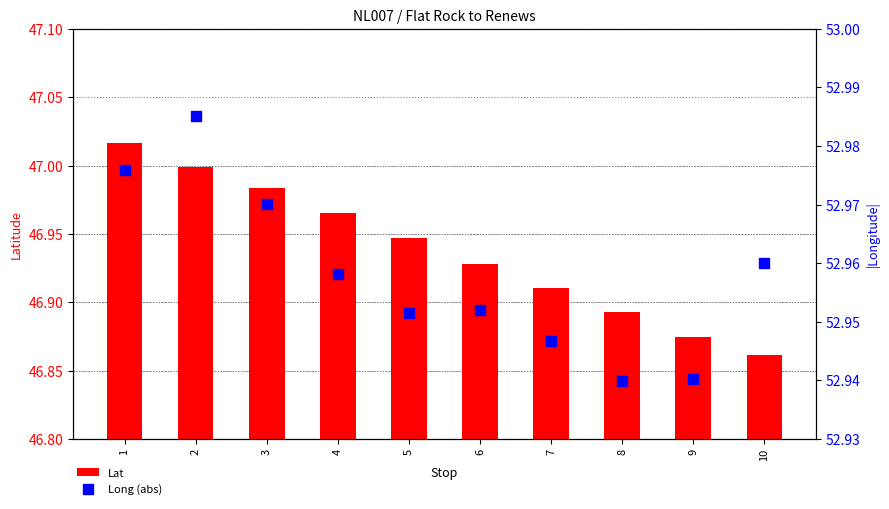

What is the difference between the maximum and minimum values in the Lat series?

0.2